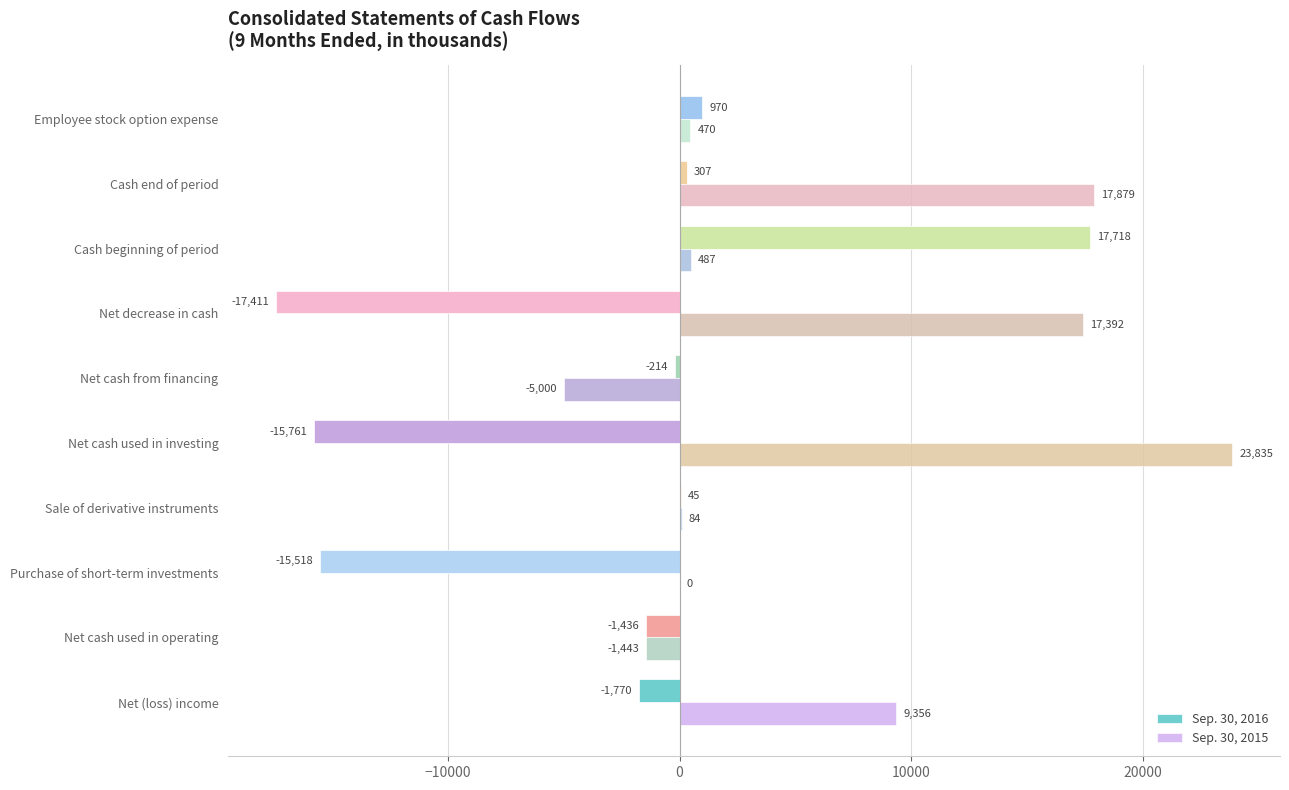

How many positive values does the Sep. 30, 2016 series have?

4